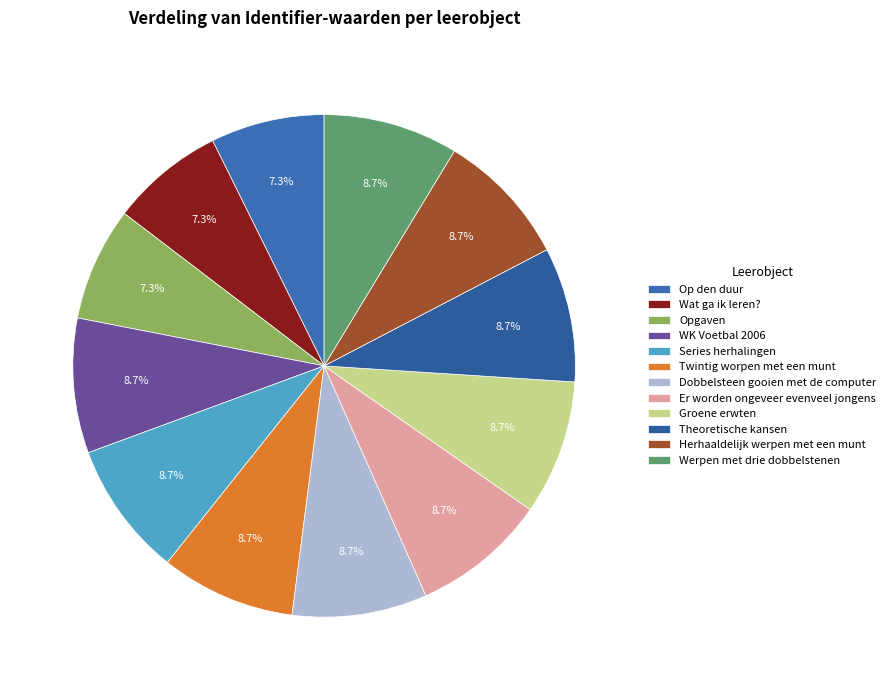

True or false: Opgaven accounts for 15% of the total.

False